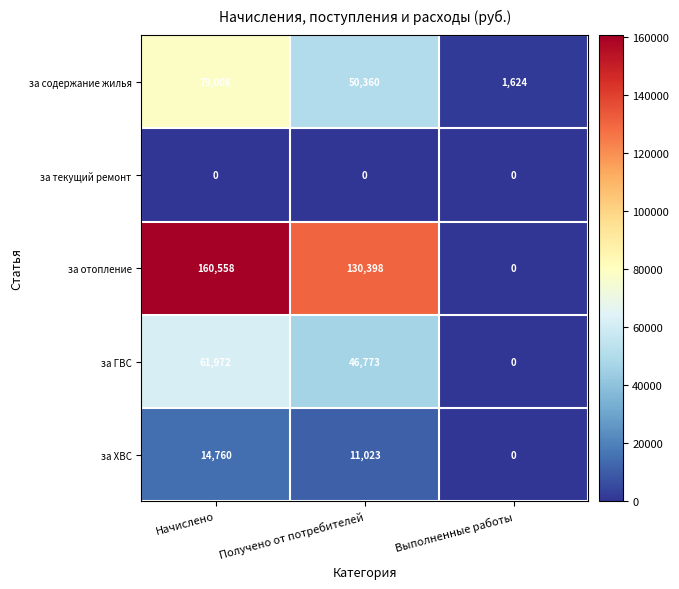

At which category is the sum across all series the highest?

Начислено